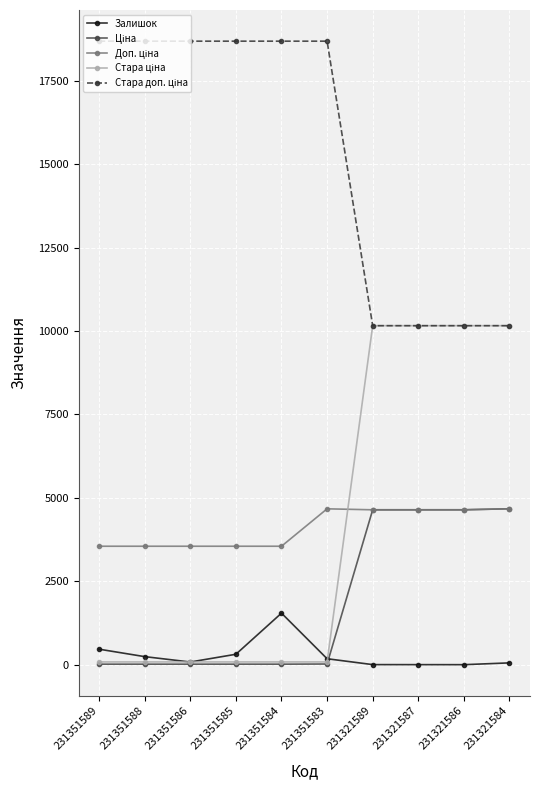

Is it true that Залишок equals 1.0 at 231321586?

True